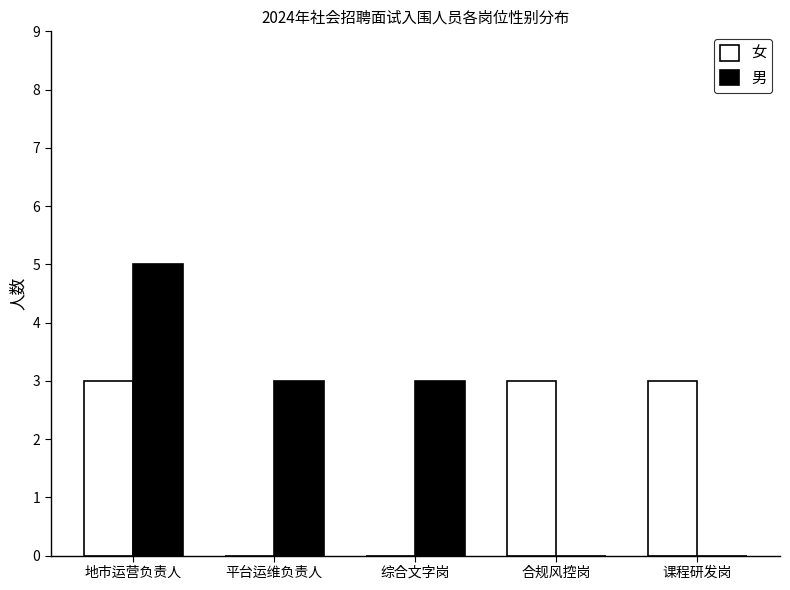

What are all the series names shown in the legend?

女, 男